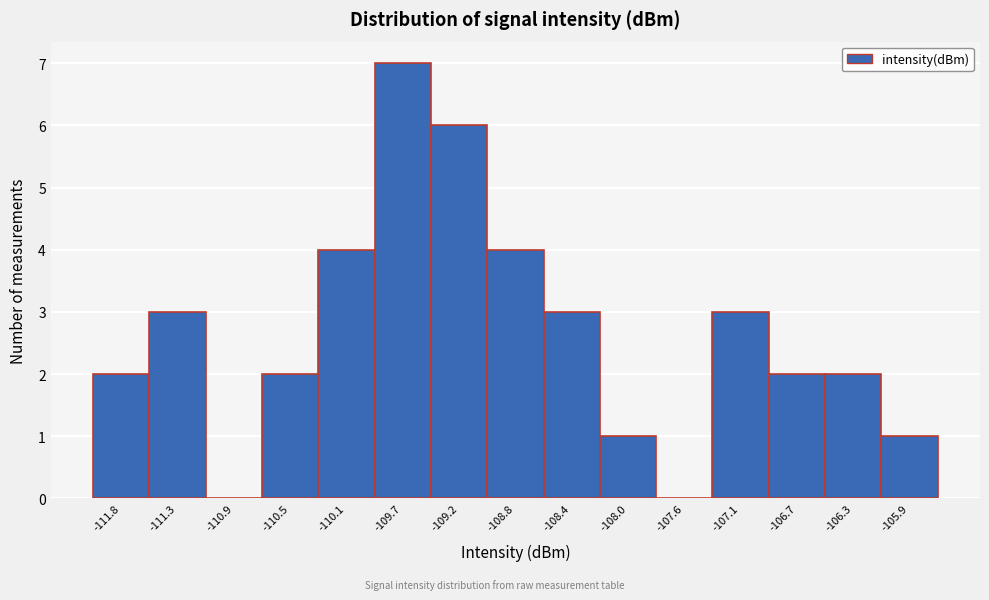

Reading right to left, transcribe all the data shown in this chart.

-105.9=1	-106.3=2	-106.7=2	-107.1=3	-107.6=0	-108.0=1	-108.4=3	-108.8=4	-109.2=6	-109.7=7	-110.1=4	-110.5=2	-110.9=0	-111.3=3	-111.8=2